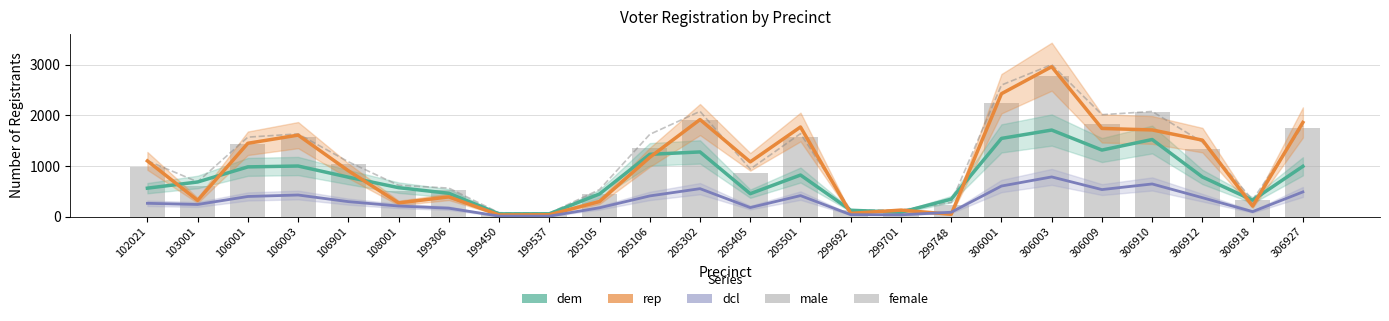

Rank the series by their maximum value, from highest to lowest.

female, rep, male, dem, dcl